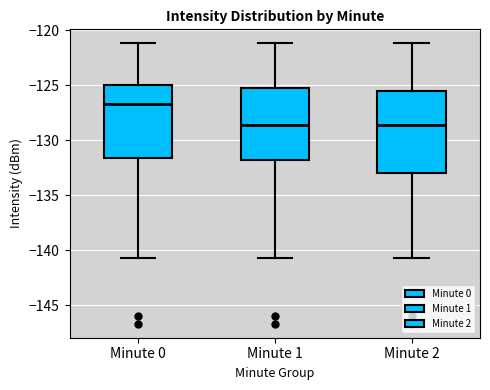

Reading left to right, read every box against the y-axis: the position of its median line, the range the box covers, and the ends of its whiskers. The values are not printed on the chart, so give them approximately, as read against the axis.

Minute 0: median -126.5, box -131.5 to -125.0, whiskers -140.5 to -121.0
Minute 1: median -128.5, box -132.0 to -125.5, whiskers -140.5 to -121.0
Minute 2: median -128.5, box -133.0 to -125.5, whiskers -140.5 to -121.0